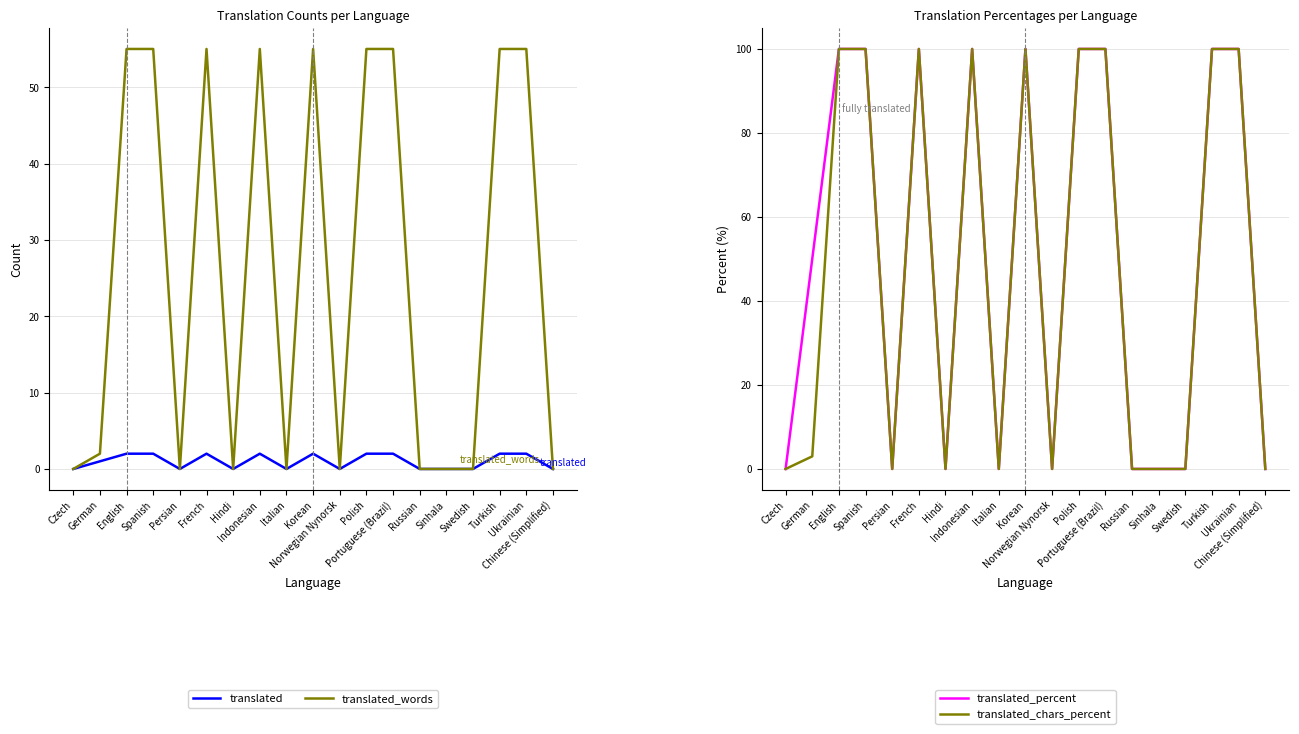

What is the difference between the highest and lowest values at Spanish?

98